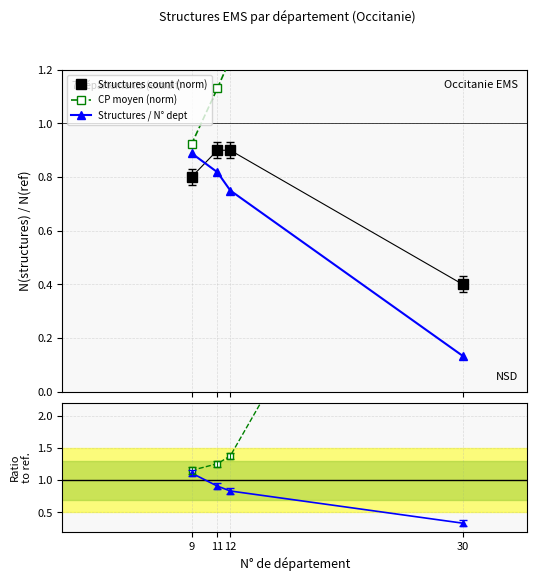

True or false: Structures count (norm) and CP moyen ratio cross at least once.

False